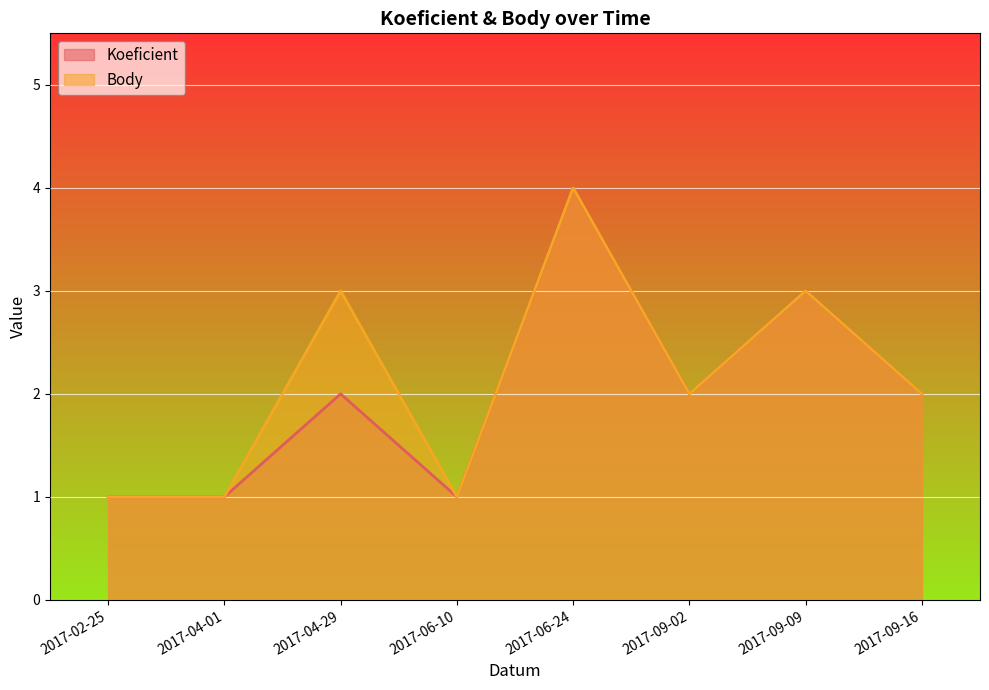

What is the difference between the maximum and minimum values in the Body series?

3